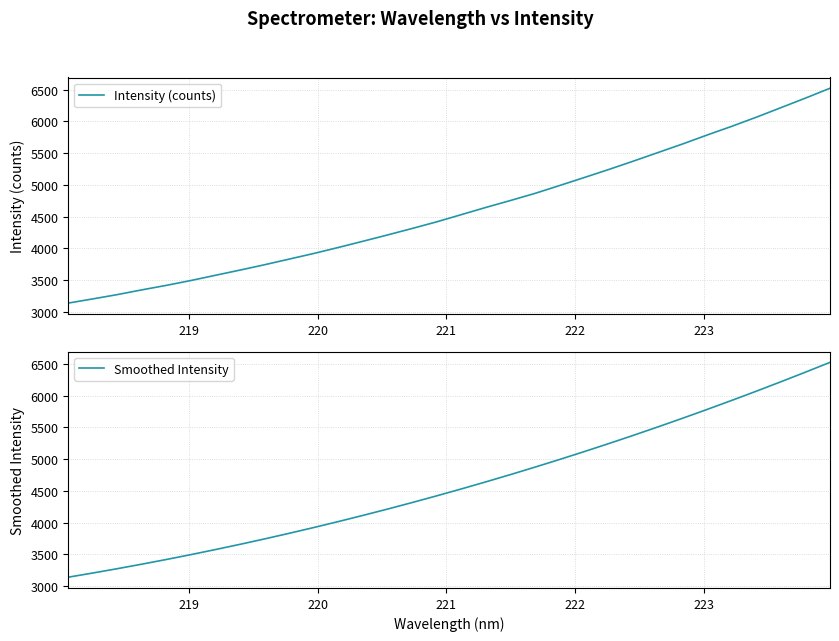

Reading right to left, extract all data points from this chart.

Intensity (counts): 6522.1	6366.8	6216.4	6066.3	5923.0	5786.5	5645.2	5510.7	5375.9	5244.5	5117.5	4992.2	4868.6	4756.3	4647.3	4533.8	4420.5	4315.9	4214.1	4114.8	4017.1	3922.5	3833.8	3745.1	3660.7	3578.8	3496.4	3419.9	3348.5	3273.9	3206.0	3139.9
Smoothed Intensity: 6522.3	6368.0	6216.7	6068.7	5923.7	5781.8	5643.0	5507.3	5374.7	5245.2	5118.7	4995.2	4874.6	4757.2	4642.7	4531.2	4422.7	4317.1	4214.4	4114.7	4017.8	3923.9	3832.8	3744.7	3659.3	3576.8	3497.2	3420.3	3346.3	3275.0	3206.5	3140.8